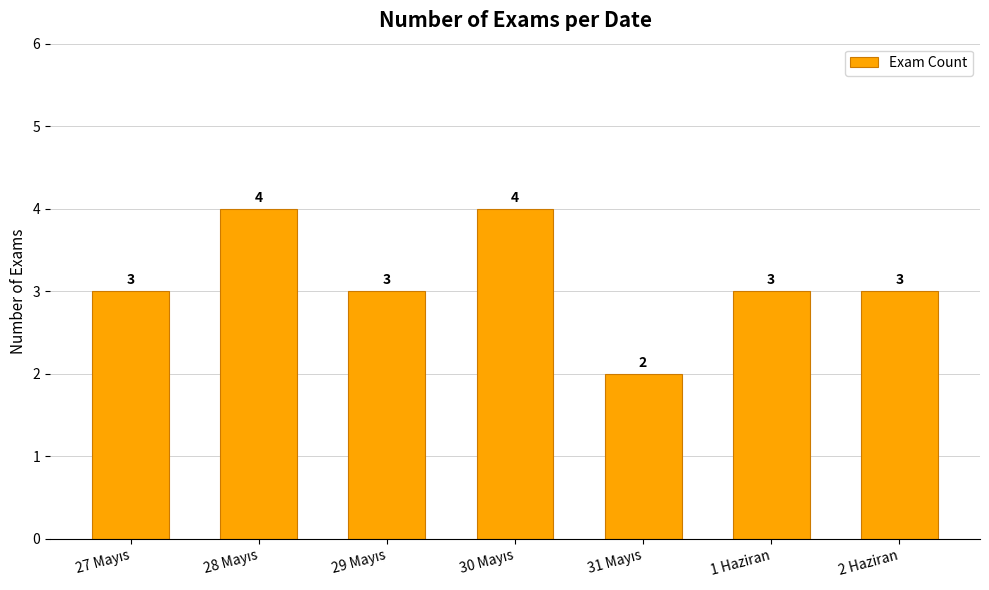

The chart shows a value of 3 at 1 Haziran. True or false?

True